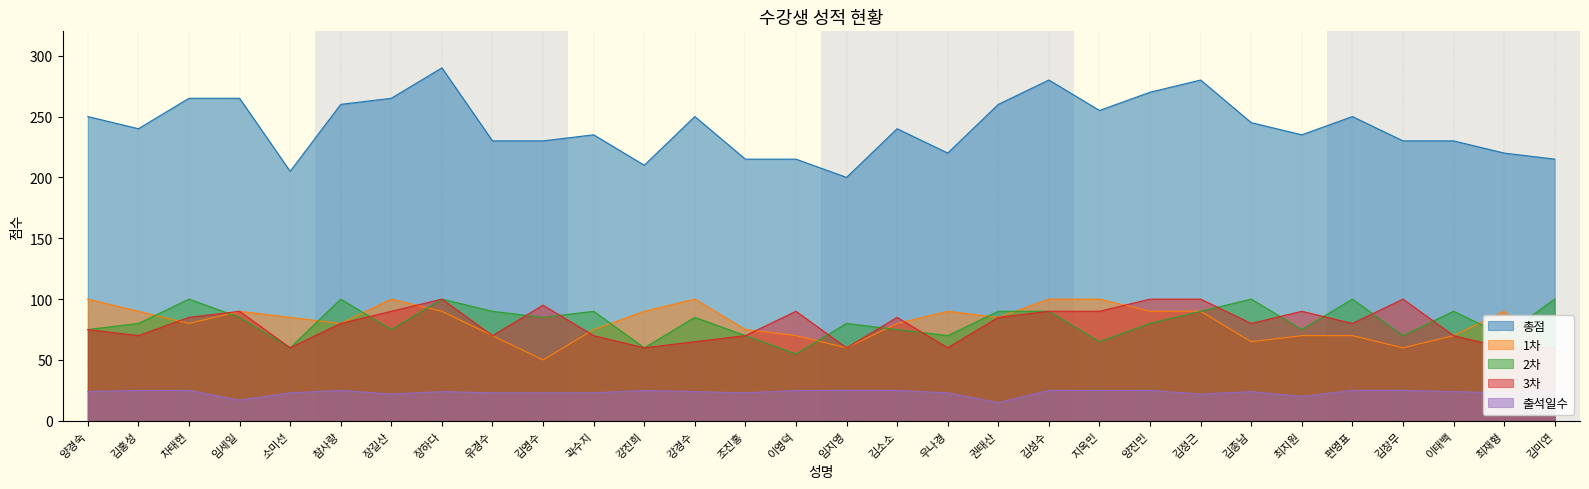

Which has a higher value, 양진민 or 김성수?

김성수